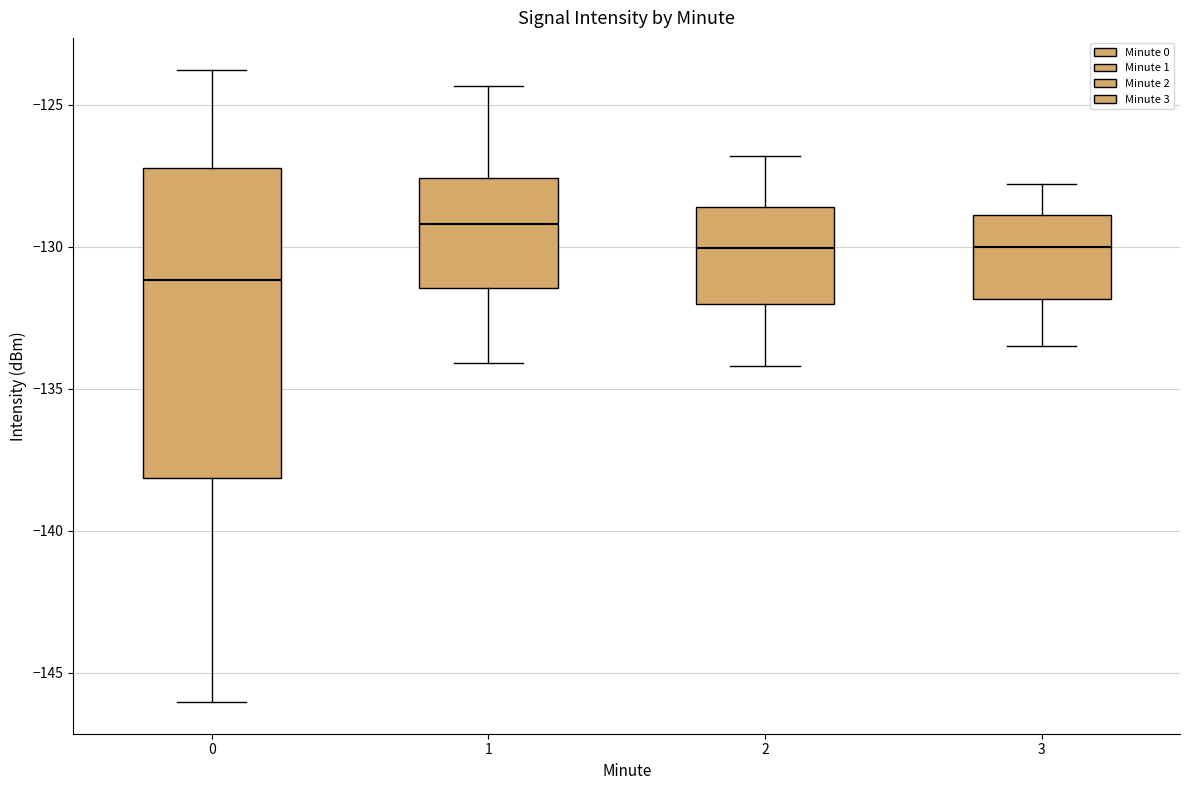

Reading left to right, transcribe this box plot: for each box, give where its median line is, the range the box spans, and where its two whiskers end, as read against the y-axis. The values are not printed on the chart, so give them approximately, as read against the axis.

0: median -131.0, box -138.0 to -127.0, whiskers -146.0 to -124.0
1: median -129.0, box -131.5 to -127.5, whiskers -134.0 to -124.5
2: median -130.0, box -132.0 to -128.5, whiskers -134.0 to -127.0
3: median -130.0, box -132.0 to -129.0, whiskers -133.5 to -128.0